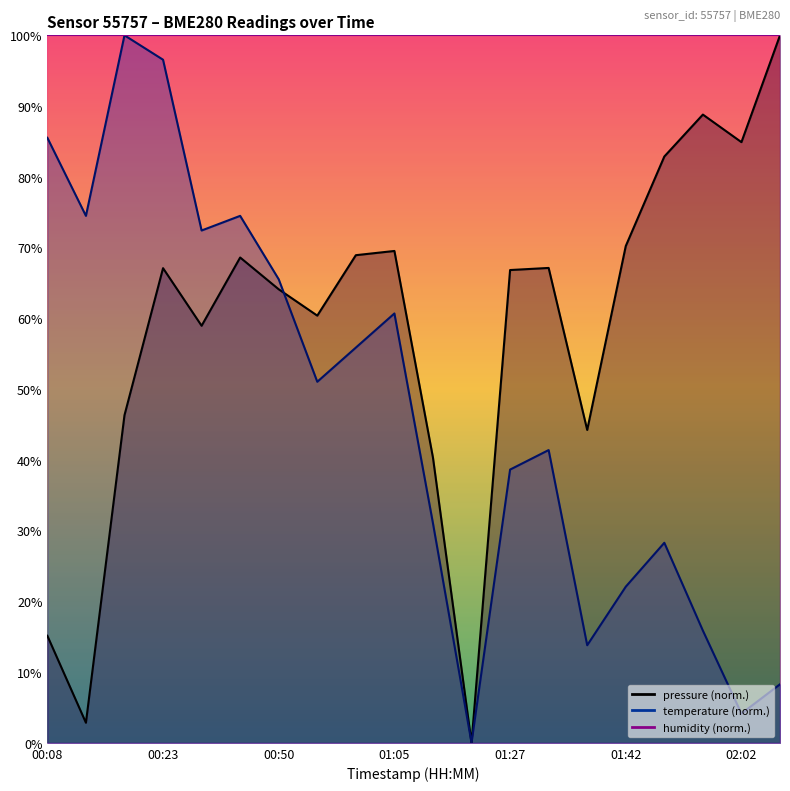

What is the spread (max minus min) of values at 00:50?

1.4